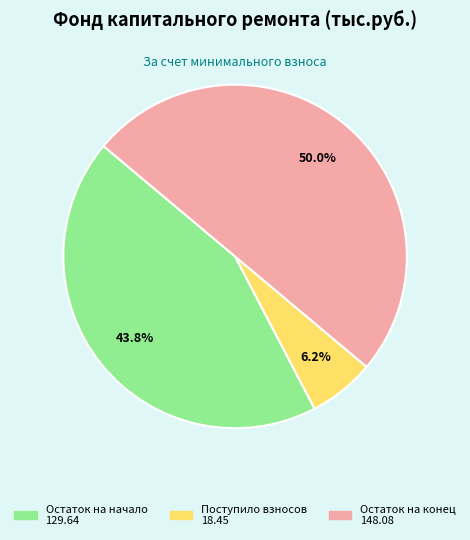

To the nearest percent, what portion does Остаток на начало represent?

44%